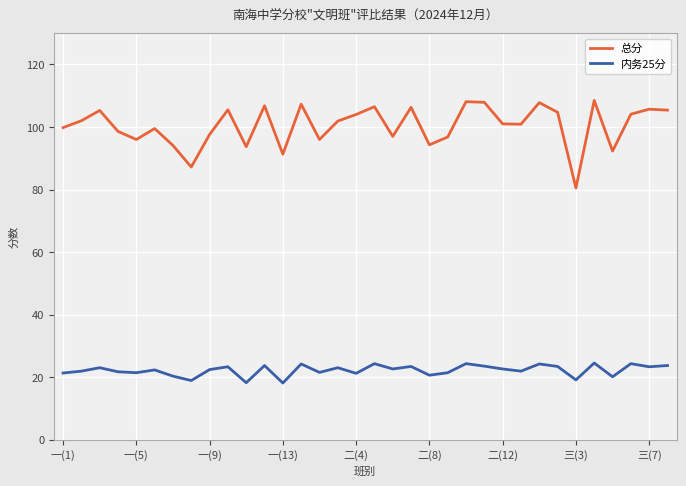

True or false: 总分 and 内务25分 cross at least once.

False